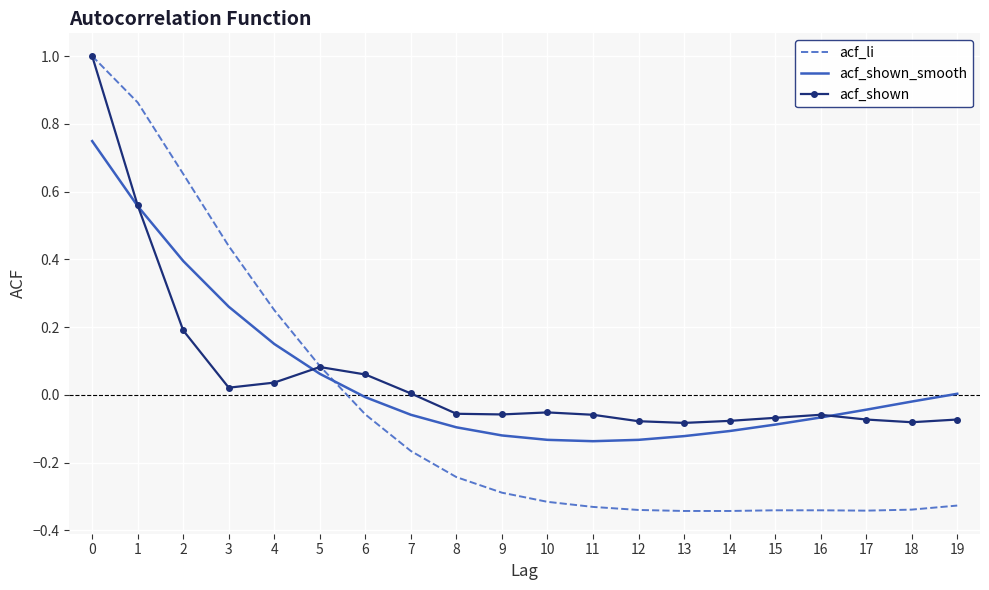

What is the maximum value for acf_li?

1.0